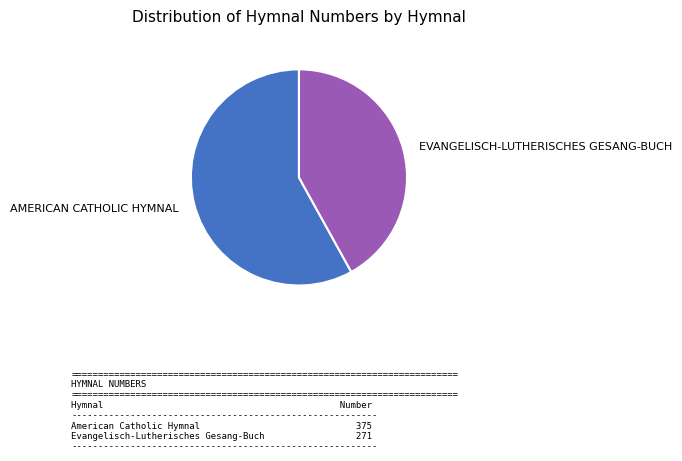

Is there a majority slice in this chart?

Yes